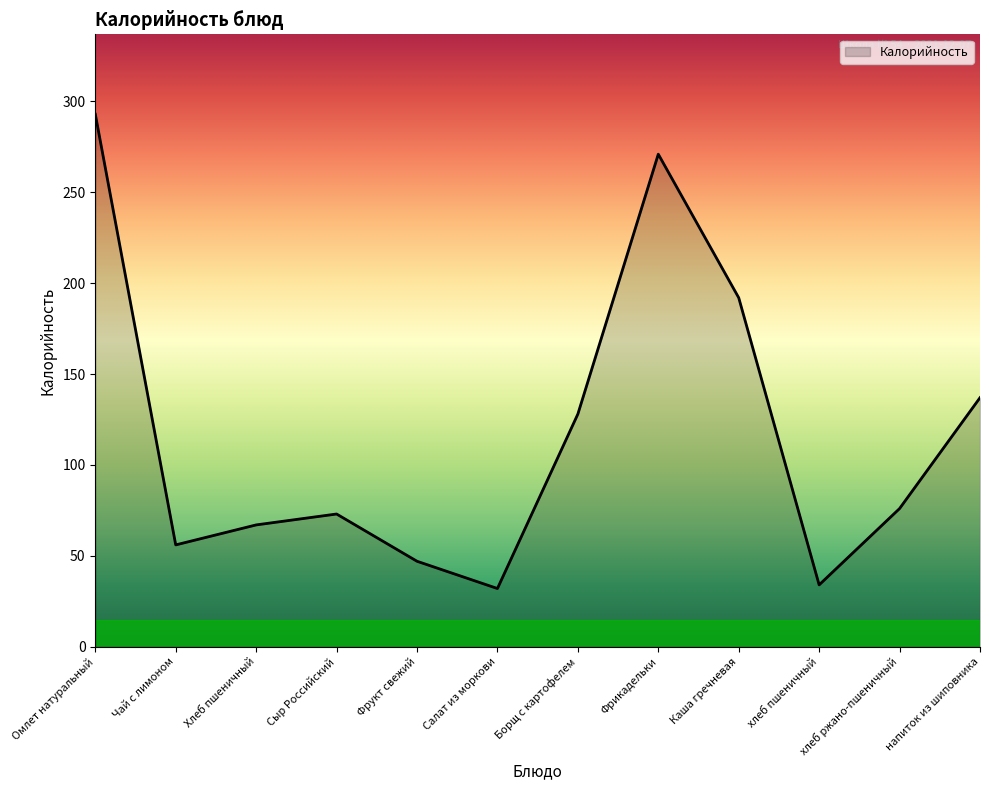

What is the smallest value displayed?

32